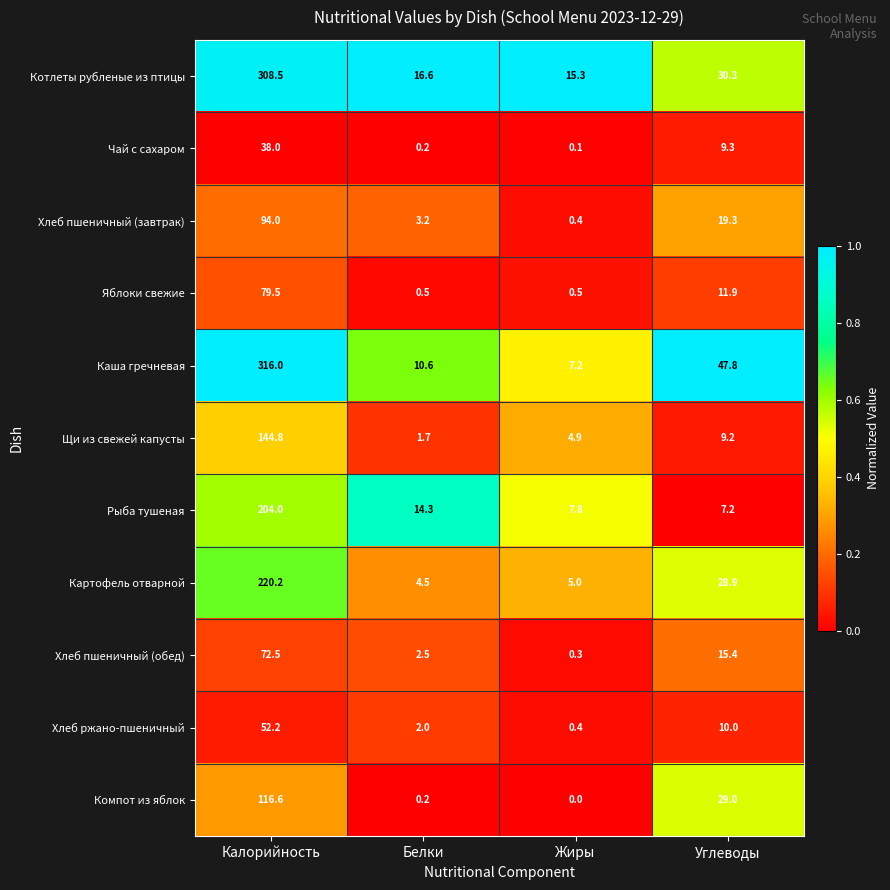

Which series has the largest range (max minus min)?

Каша гречневая